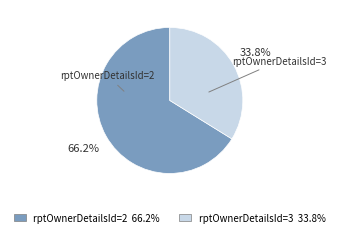

How many segments does this pie chart have?

2